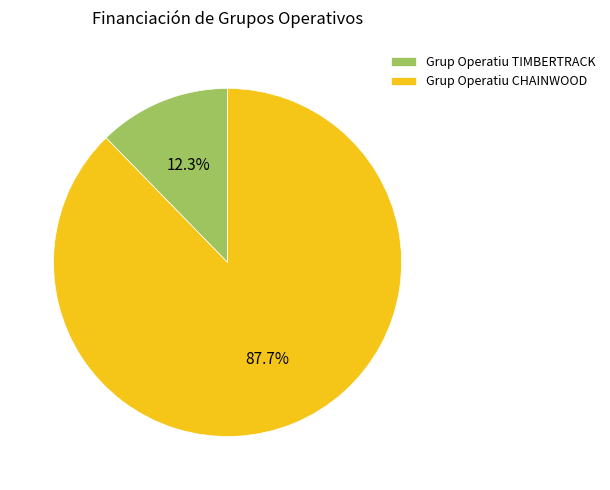

To the nearest percent, what is the average slice percentage?

50%